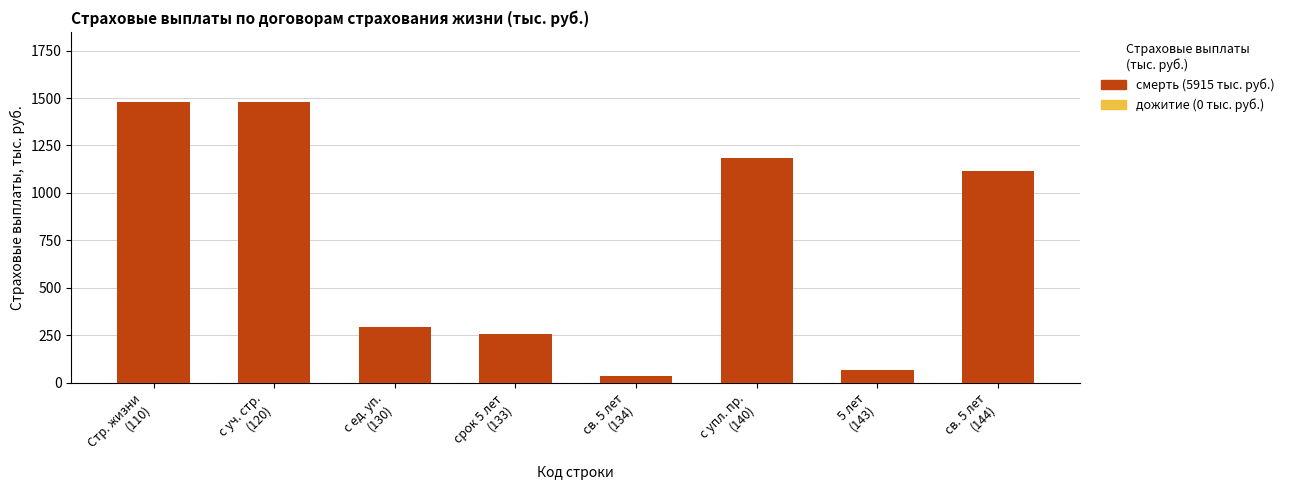

What is the label of the 3rd bar from the right?

с упл. пр.
(140)